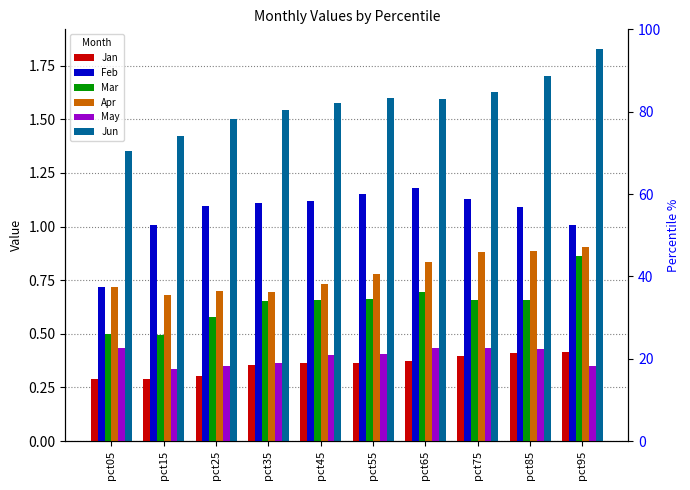

What is the difference between the maximum and second lowest values in the Jan series?

0.1